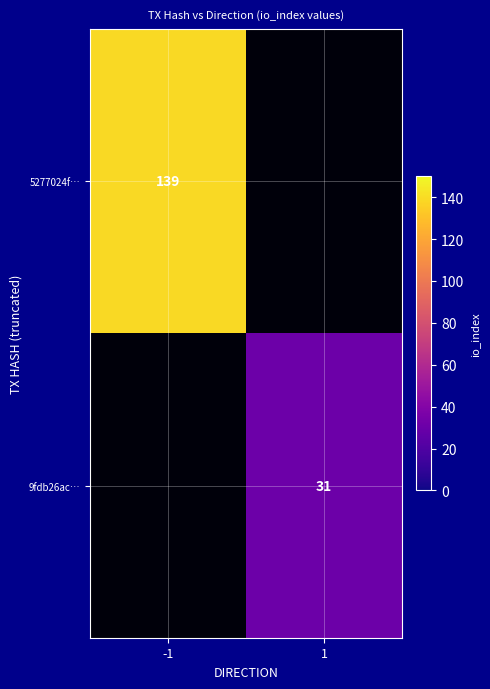

The value of 9fdb26ac… at 1 is 47. True or false?

False